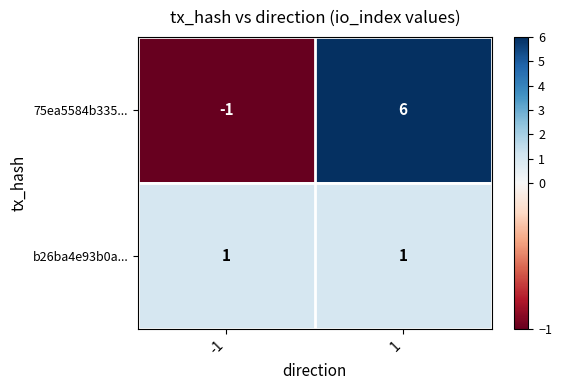

The value of 75ea5584b335... at -1 is 0. True or false?

False